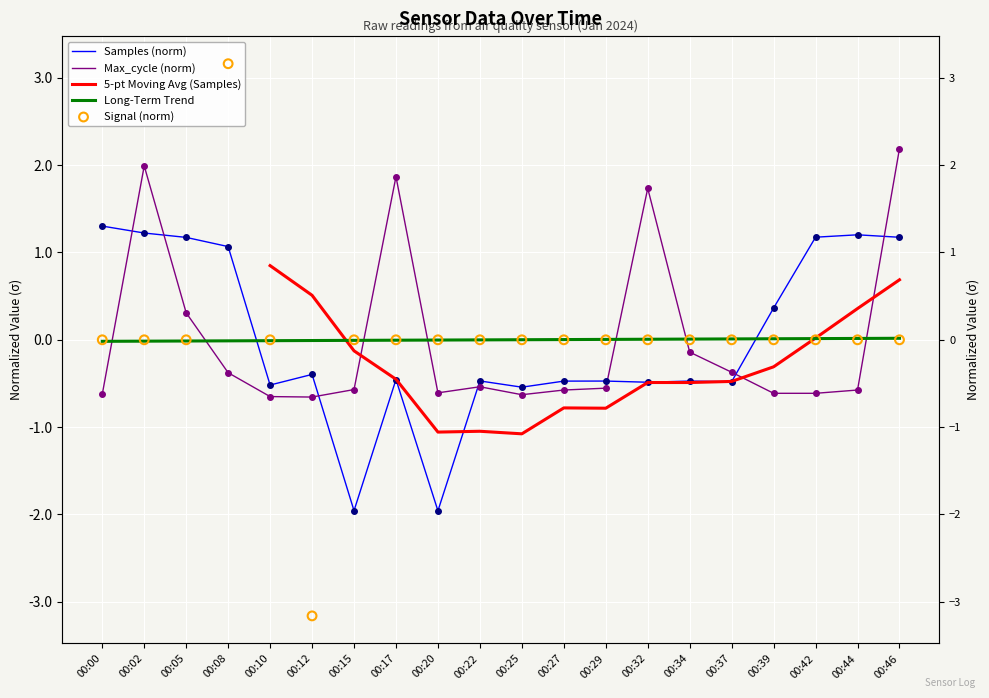

Which series reaches the maximum Y coordinate?

Signal